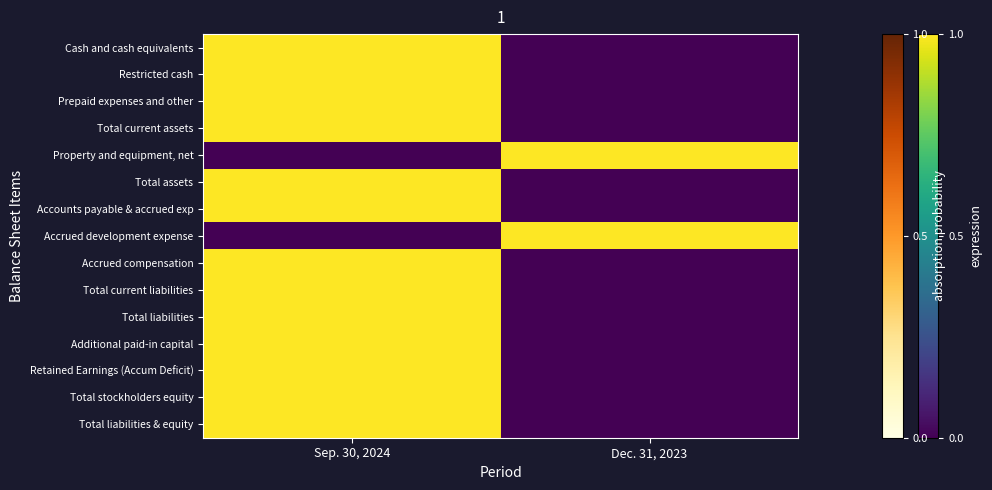

Rank the series at Sep. 30, 2024 from highest to lowest value.

Cash and cash equivalents, Restricted cash, Prepaid expenses and other, Total current assets, Total assets, Accounts payable & accrued exp, Accrued compensation, Total current liabilities, Total liabilities, Additional paid-in capital, Retained Earnings (Accum Deficit), Total stockholders equity, Total liabilities & equity, Property and equipment, net, Accrued development expense